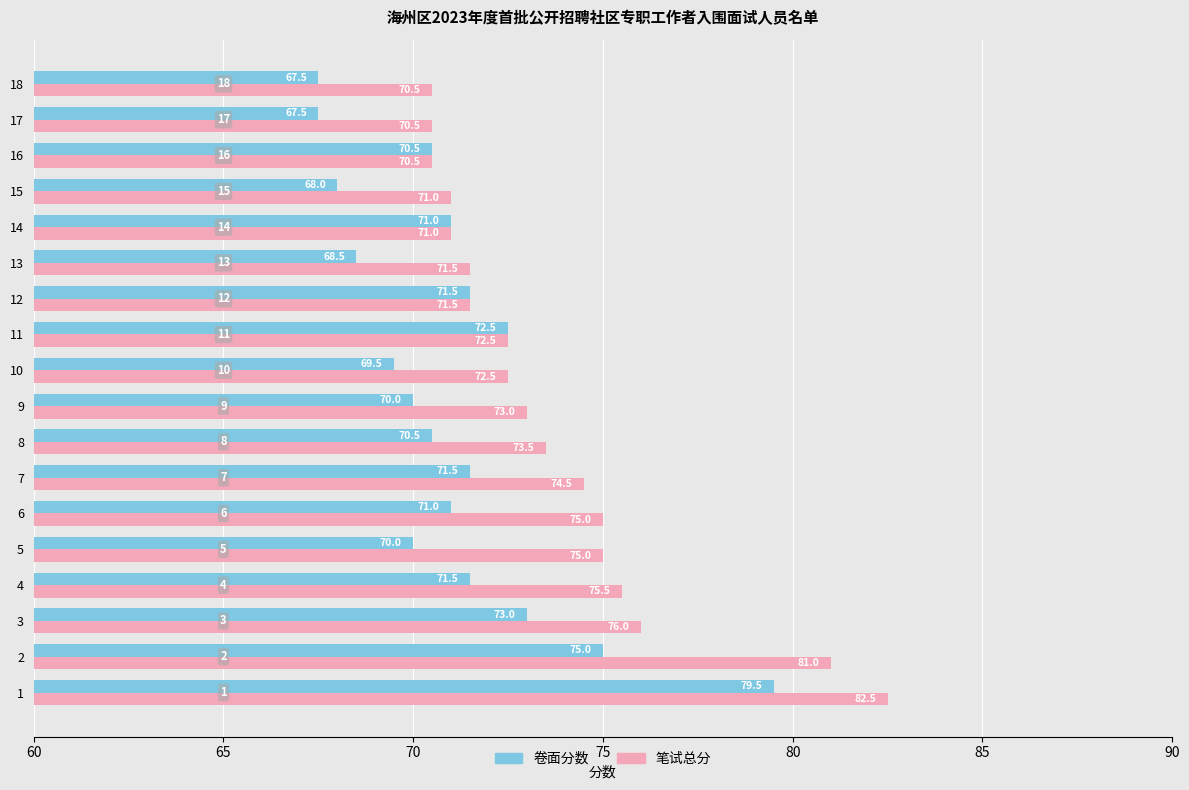

Rank the series by their average value, from lowest to highest.

卷面分数, 笔试总分